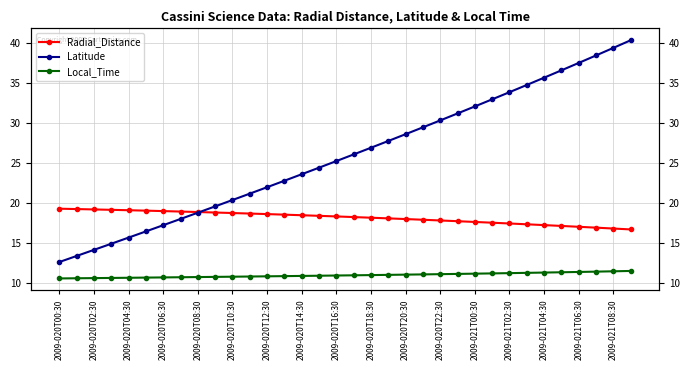

What is the value of the Latitude point at the 27th from the left?

33.9